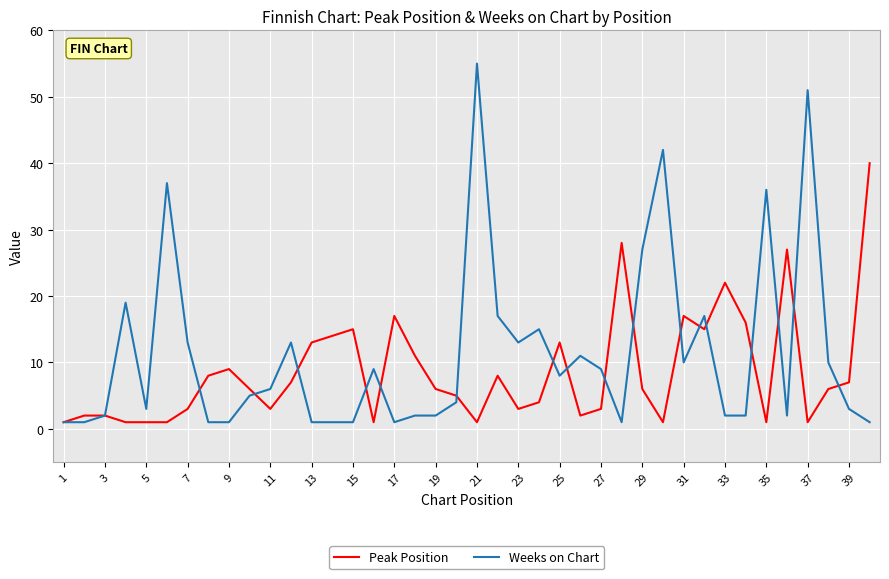

What is the maximum value shown in the chart?

55